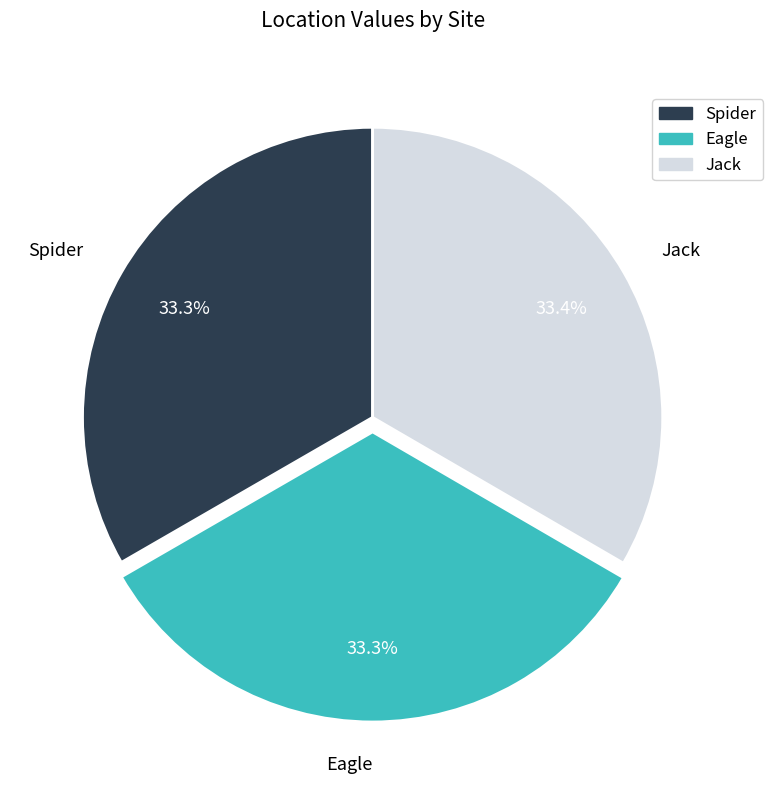

Is there a majority slice in this chart?

No